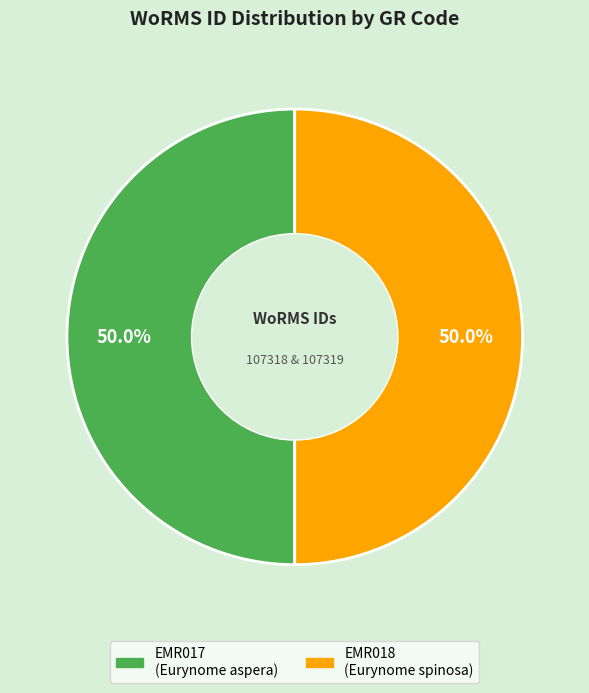

What percentage is NOT represented by EMR018?

50.0%